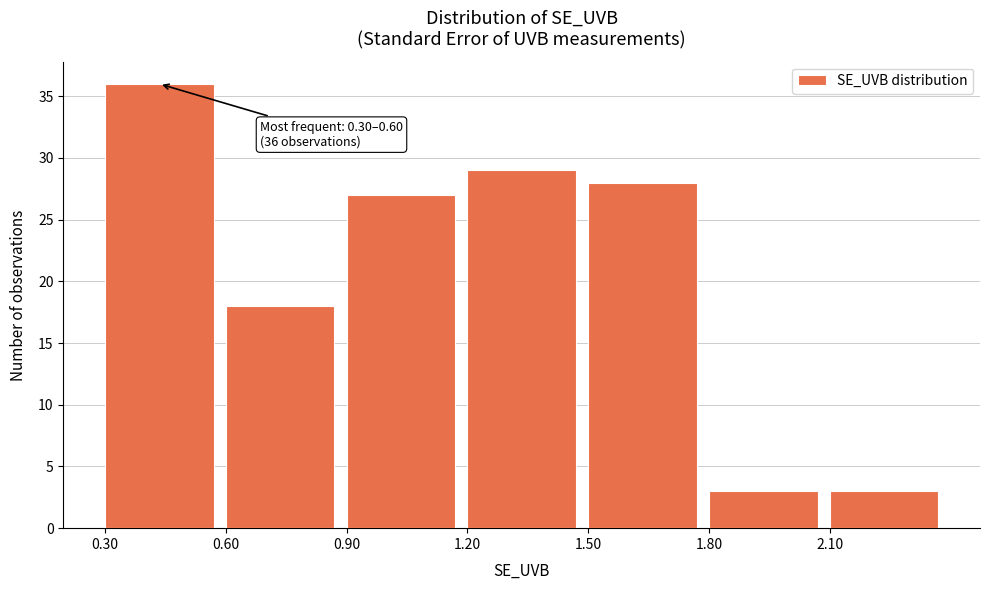

Over which range of the x-axis is the bar tallest?

0.3 to 0.6